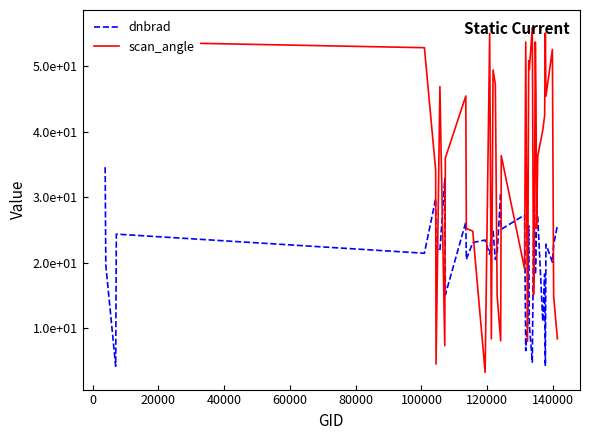

True or false: dnbrad and scan_angle intersect in this chart.

True